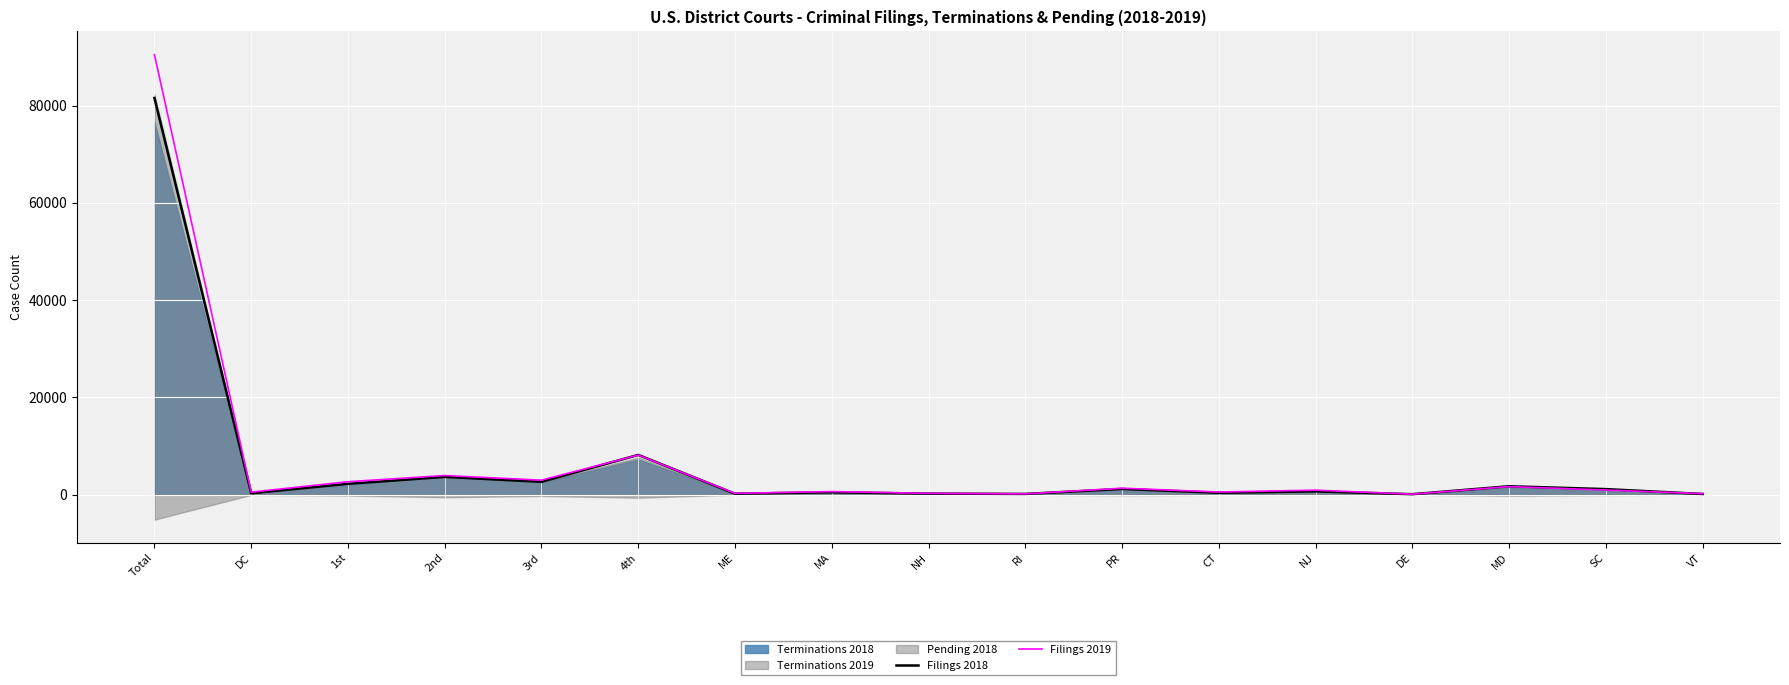

How many categories are shown in the chart?

17